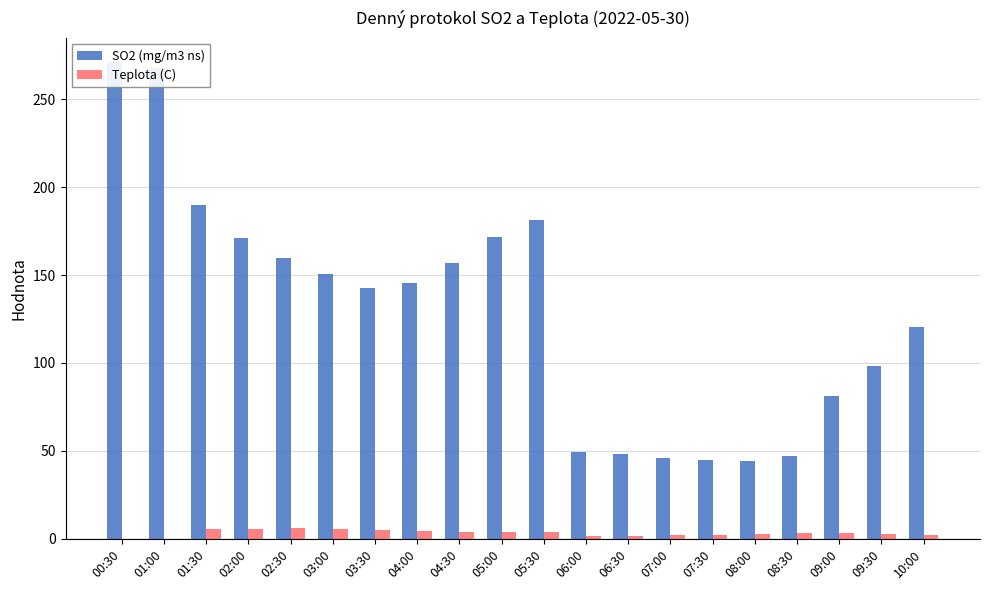

Rank the series by their average value, from highest to lowest.

SO2 (mg/m3 ns), Teplota (C)